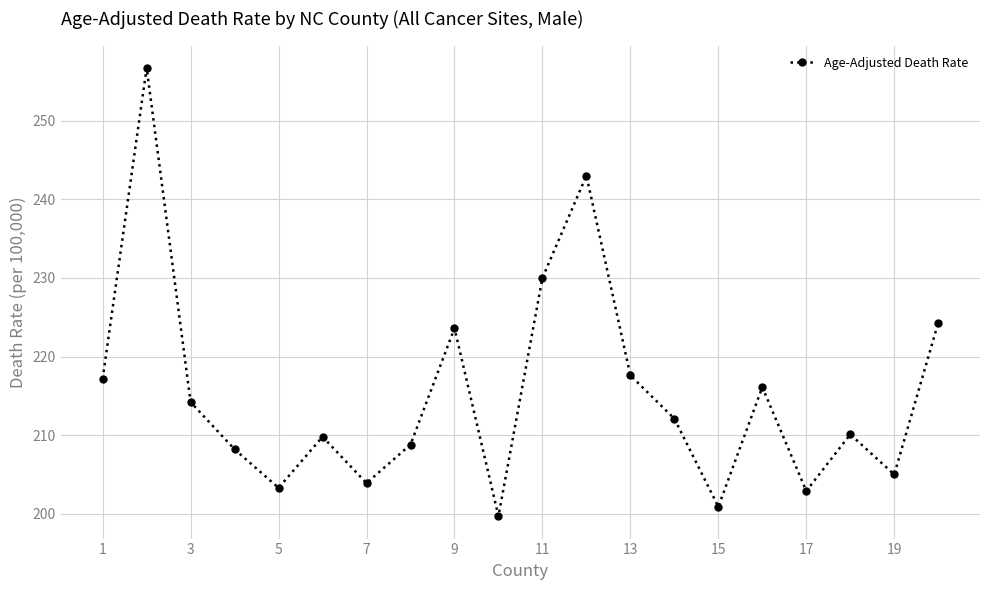

What is the difference between the maximum and minimum values?

57.0